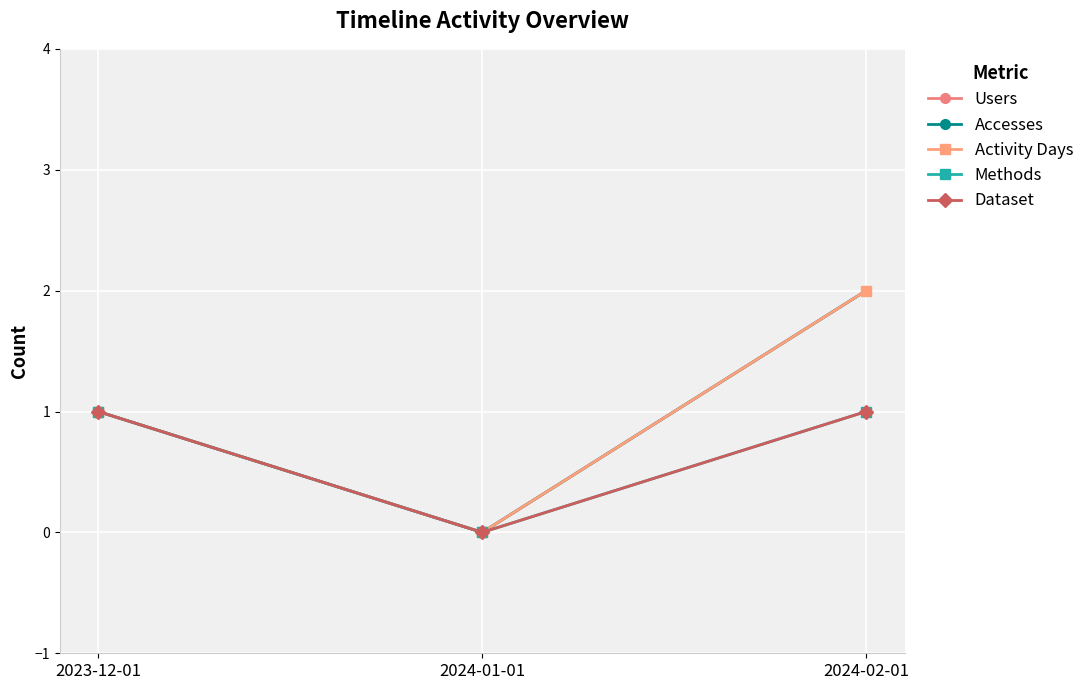

Which series has the largest total across all categories?

Users